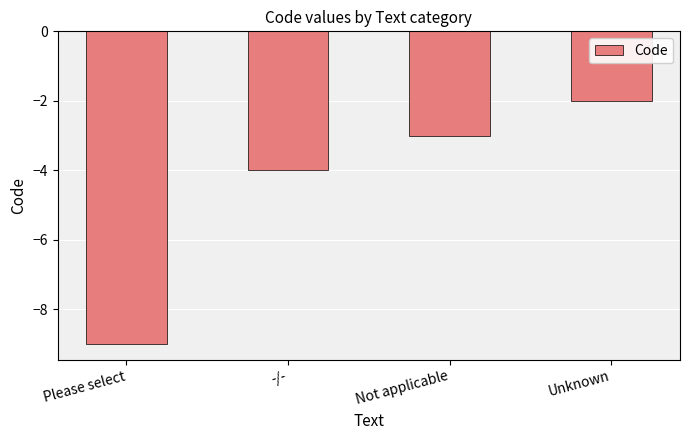

How many bars are there in total?

4